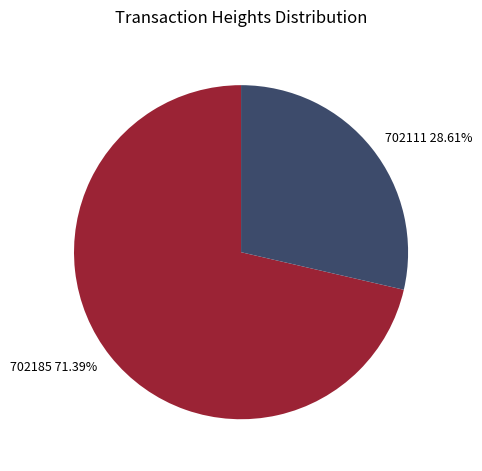

Does 702185 represent more than half of the total?

Yes